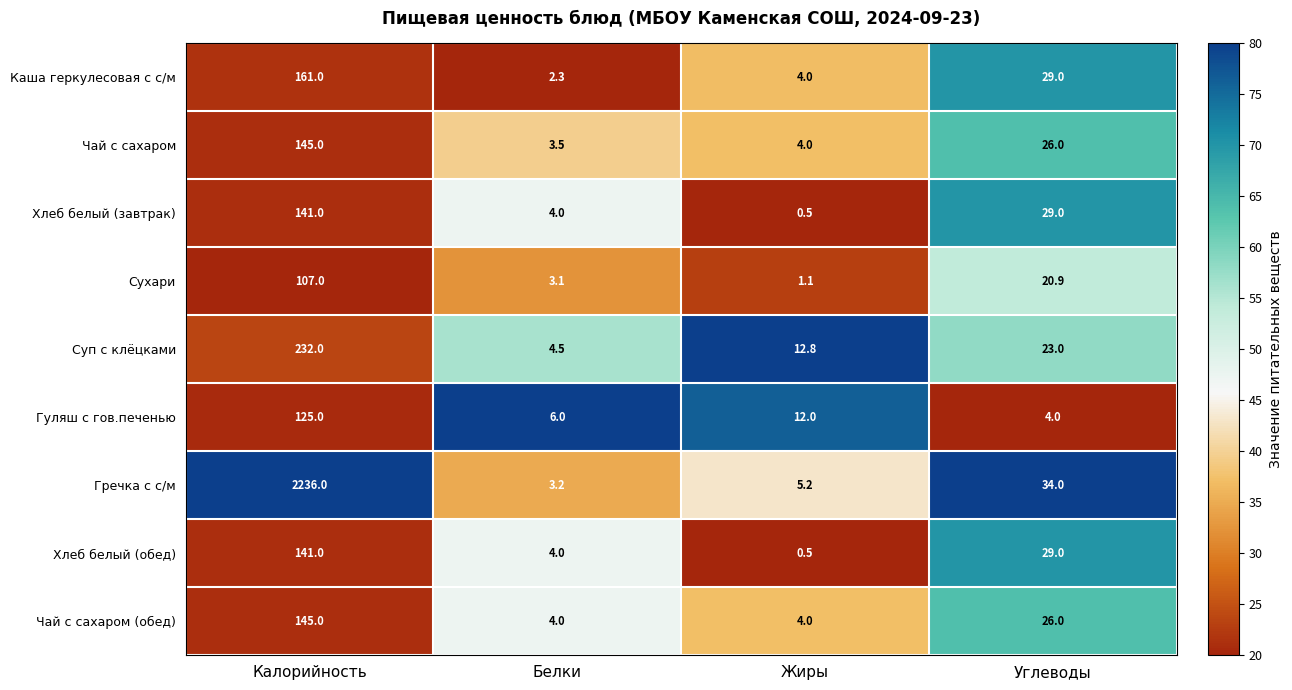

List the labels in order of Хлеб белый (обед) value, largest first.

Калорийность, Углеводы, Белки, Жиры